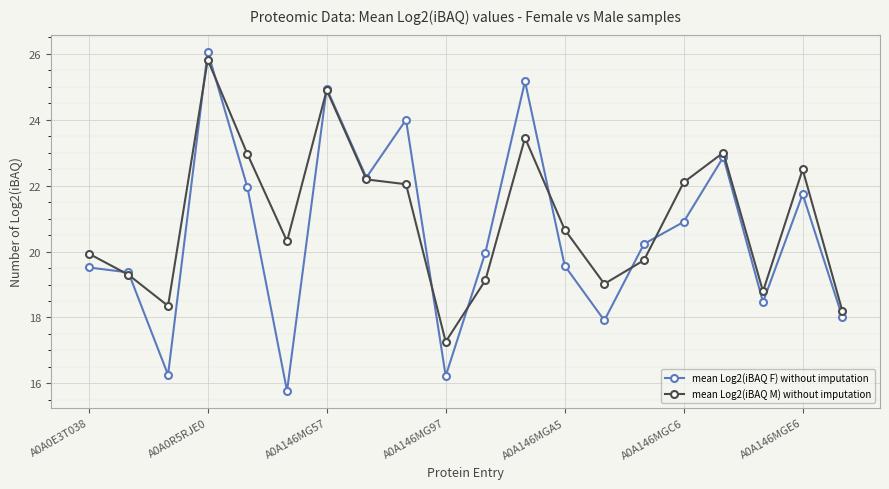

What is the greatest value displayed?

26.1